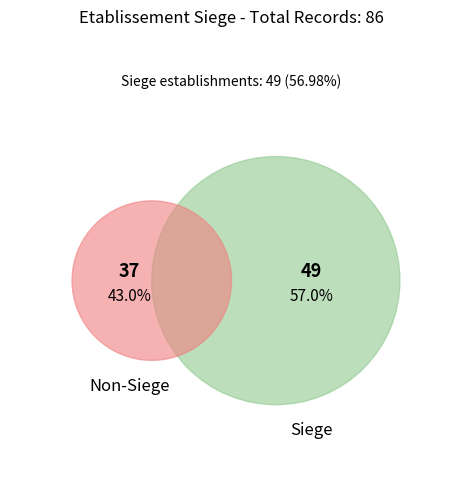

How many slices are in this pie chart?

2